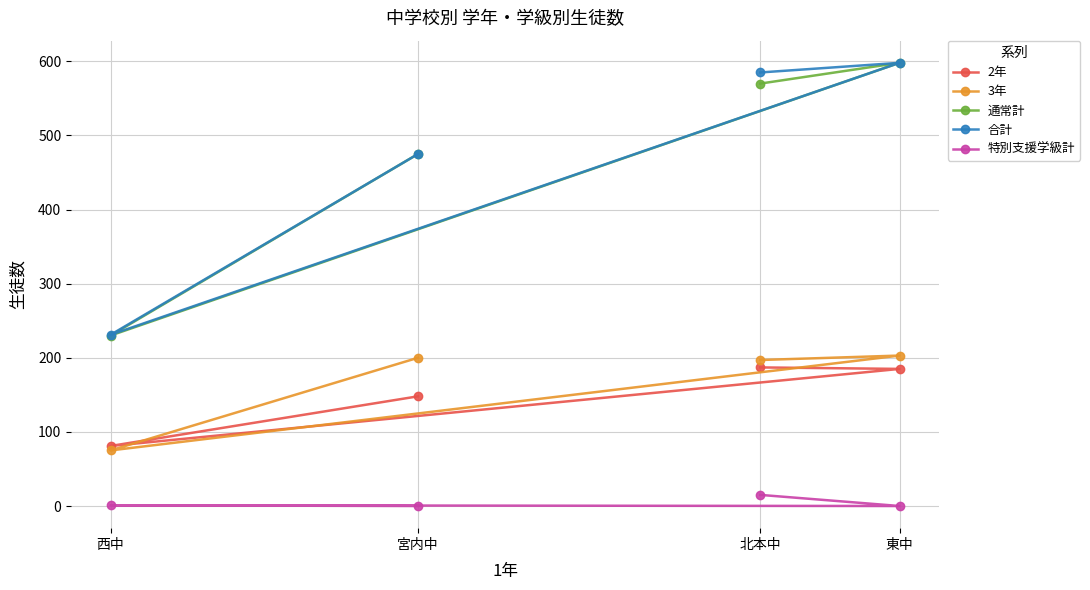

What value does the 合計 series have at 宮内中, to the nearest 10?

480